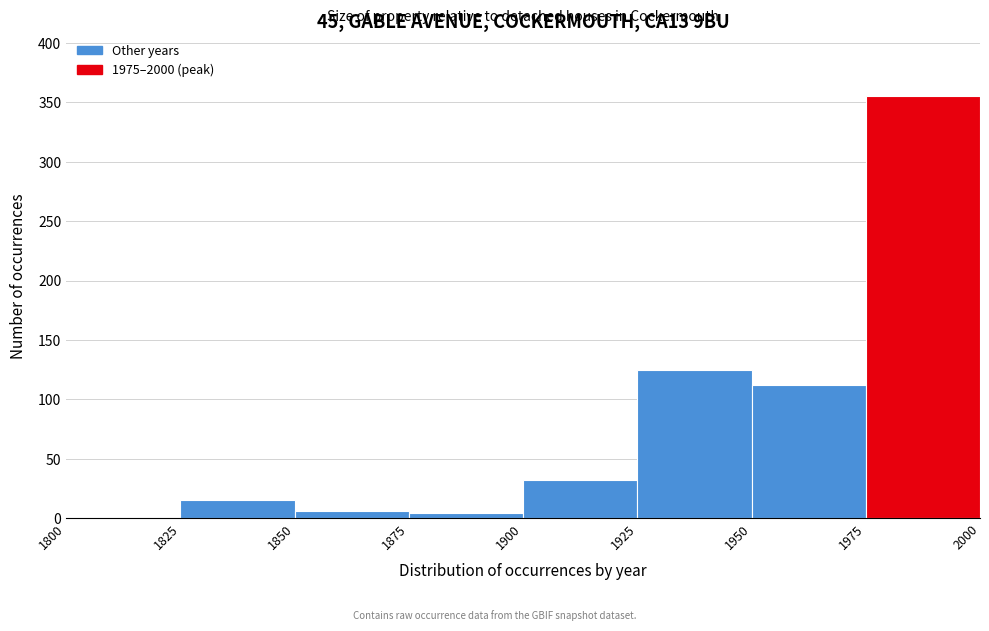

How tall is the bar that spans 1900 to 1925 on the x-axis? The values are not printed on the chart, so give them approximately, as read against the axis.

30